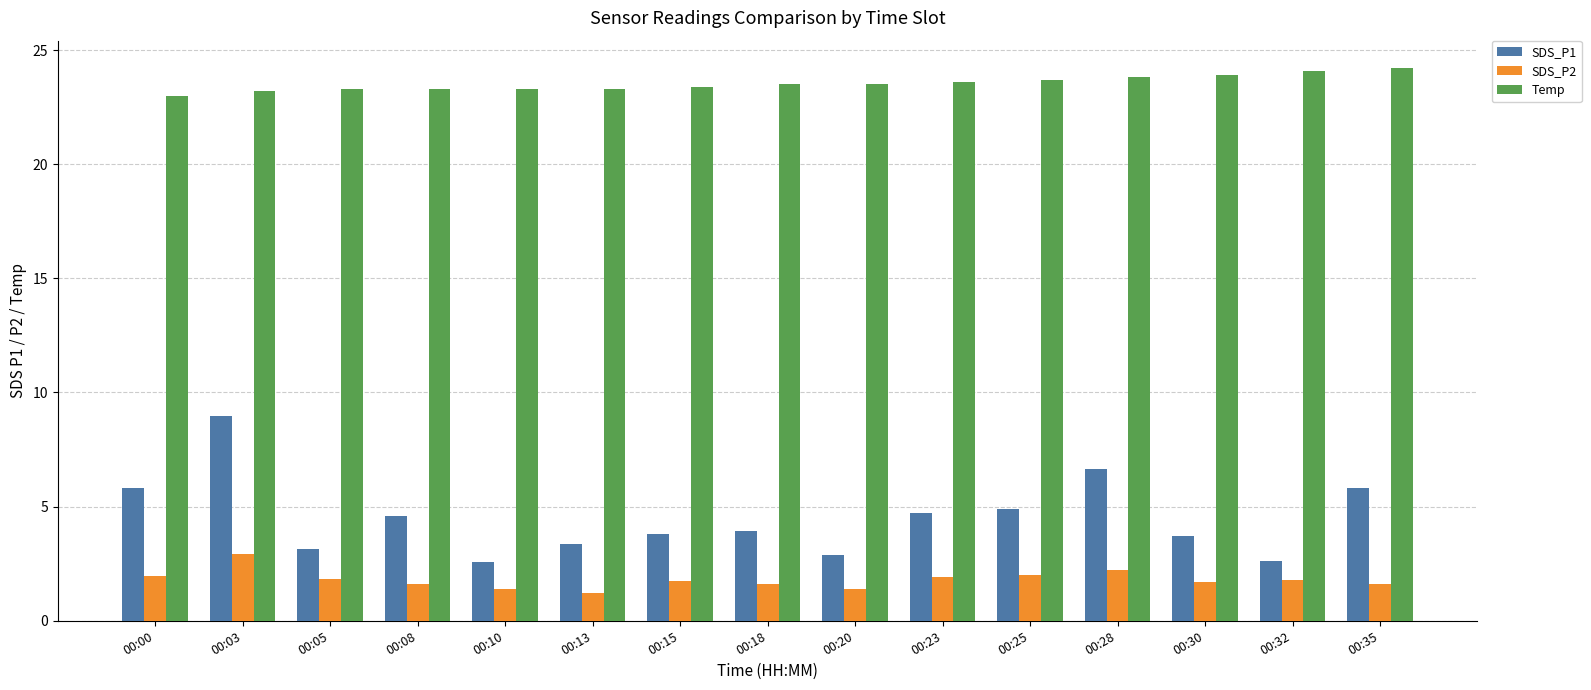

Which series has the largest total across all categories?

Temp